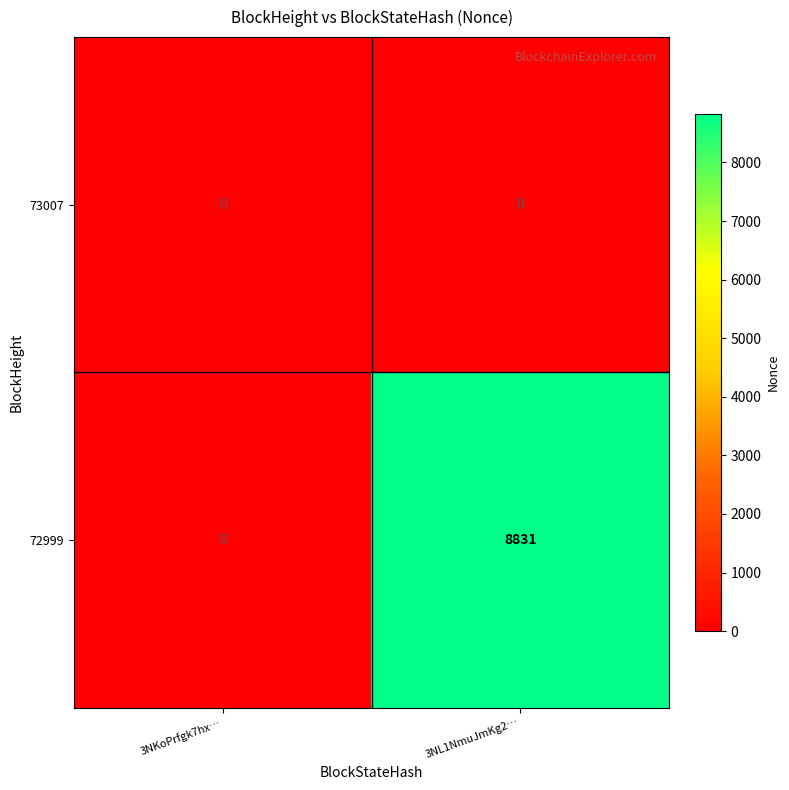

Reading right to left, extract all data points from this chart.

73007: 3NL1NmuJmKg2…=0	3NKoPrfgk7hx…=0
72999: 3NL1NmuJmKg2…=8831	3NKoPrfgk7hx…=0